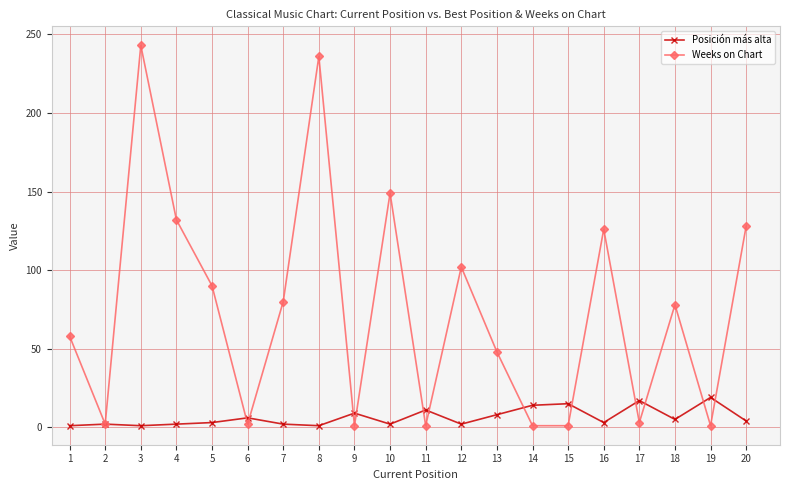

True or false: Weeks on Chart has more than 1 points higher than both neighbors.

True